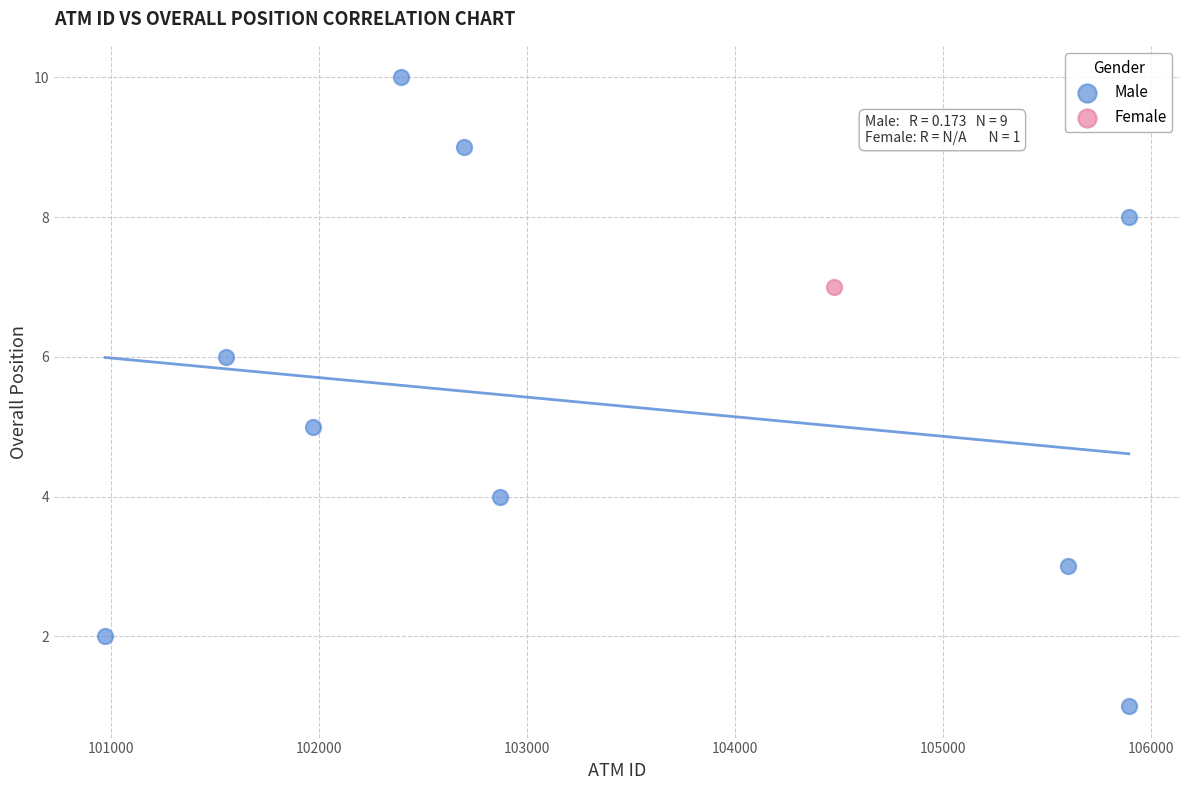

What are all the series names shown in the legend?

Male, Female